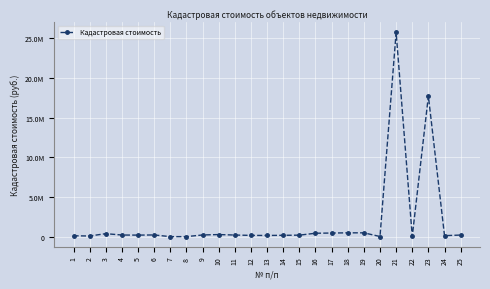

Is this an area chart (filled region under the line)?

No